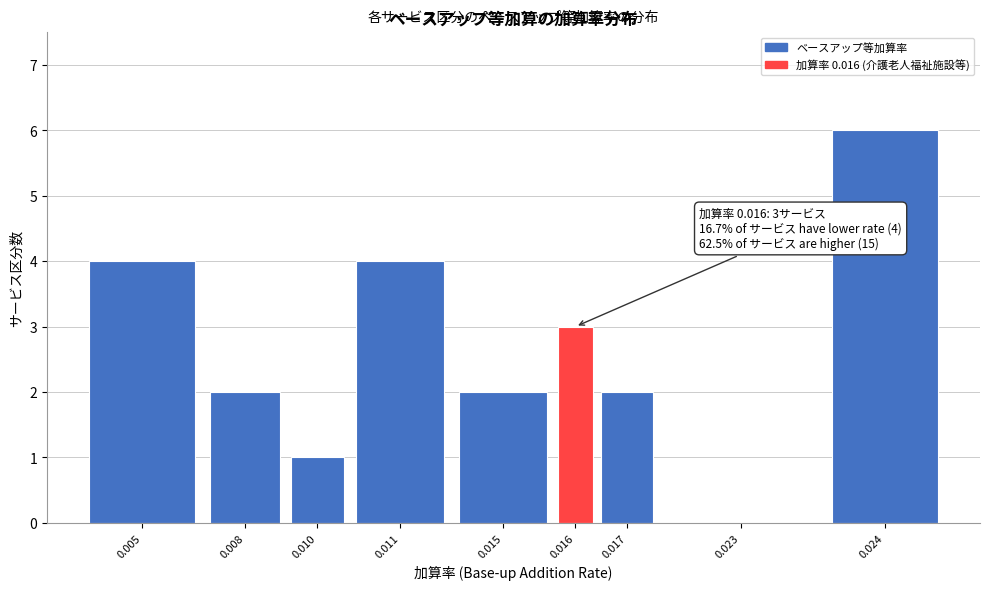

Reading right to left, transcribe all the data shown in this chart.

0.024=6	0.023=0	0.017=2	0.016=3	0.015=2	0.011=4	0.010=1	0.008=2	0.005=4